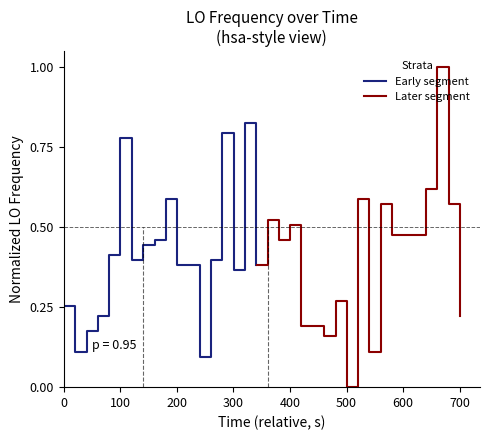

Is this an area chart (filled region under the line)?

No